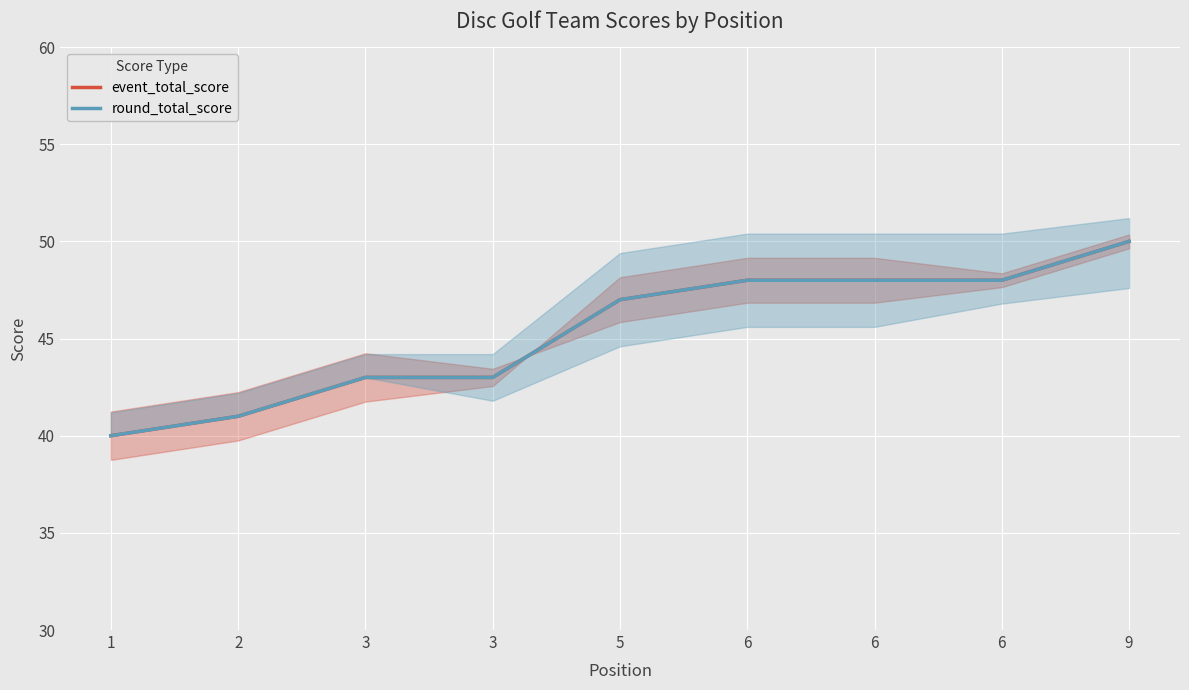

What is the value of the event_total_score point at the 8th from the left?

48